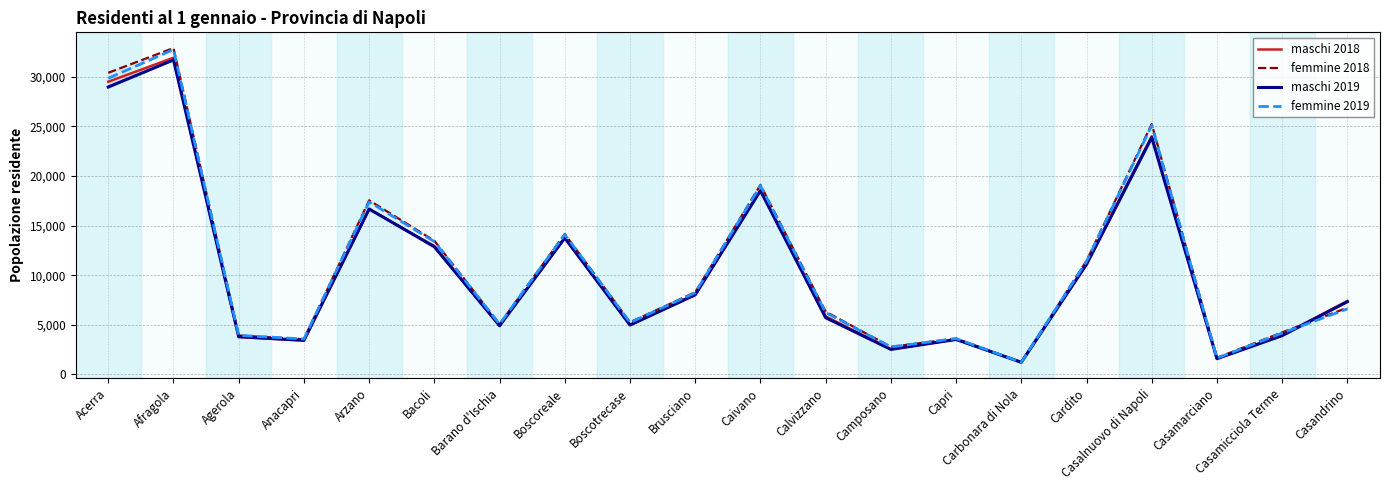

At which label does femmine 2019 reach its peak?

Afragola